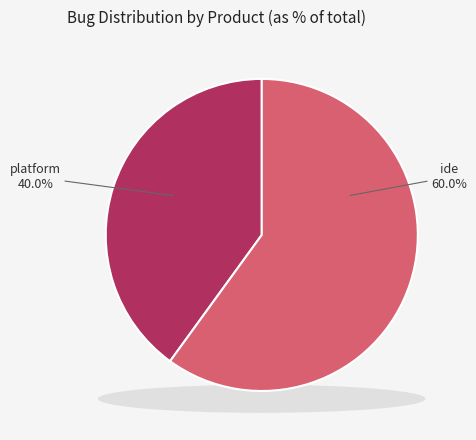

Which has a higher value, ide or platform?

ide